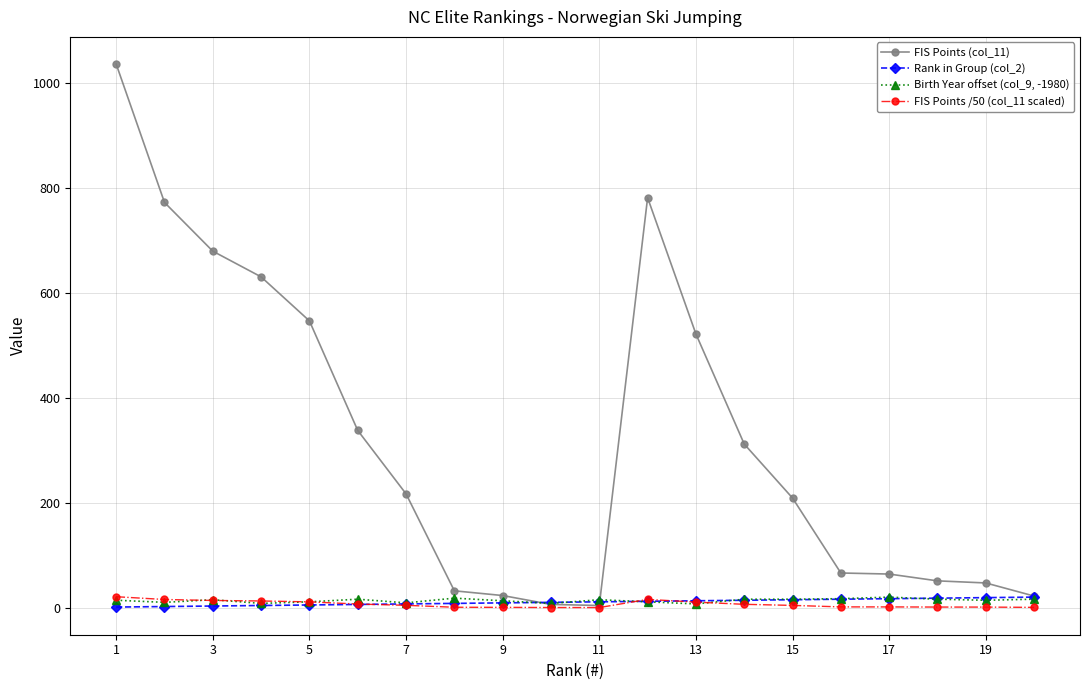

What is the greatest value displayed?

1037.0